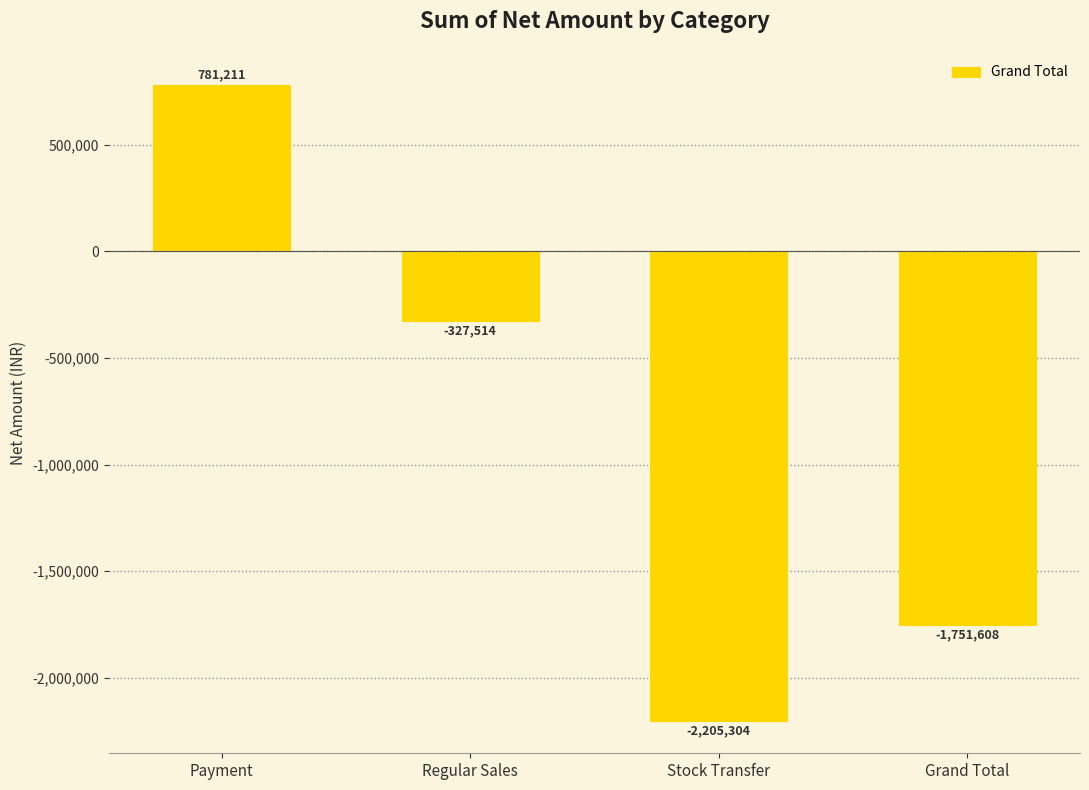

Is it true that the value at Regular Sales is -554956.1?

False